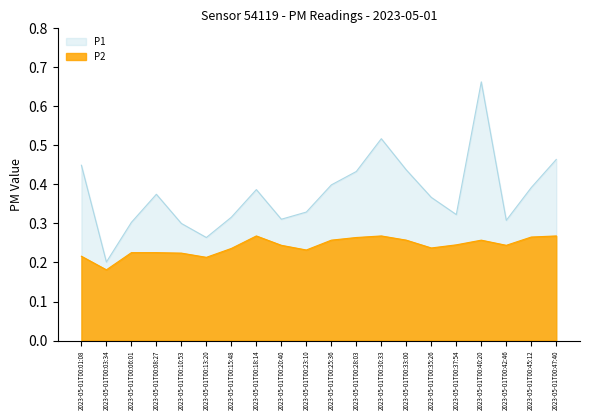

Rank the series by their maximum value, from highest to lowest.

P1, P2